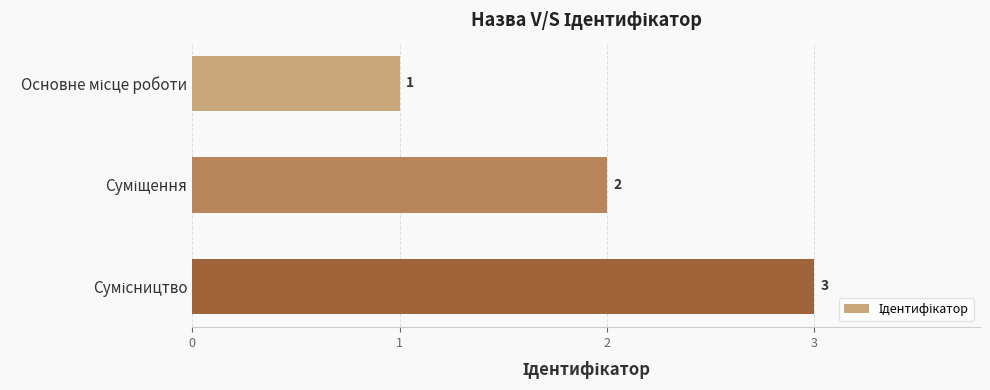

What is the sum of all values?

6